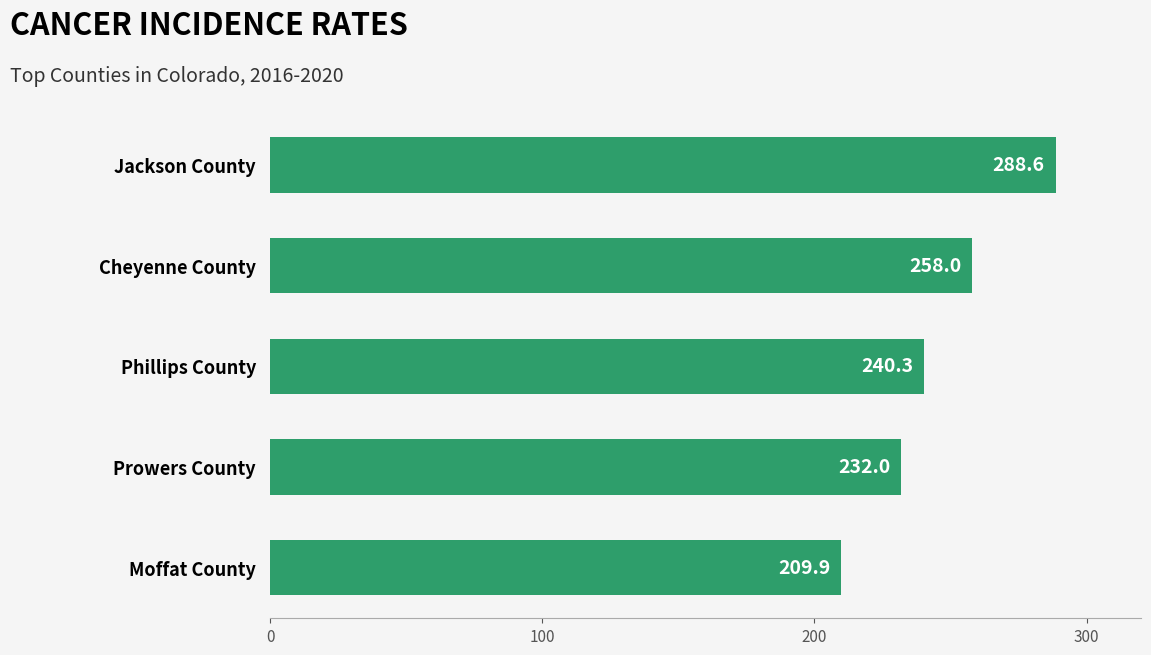

How many values are between 232 and 258?

3